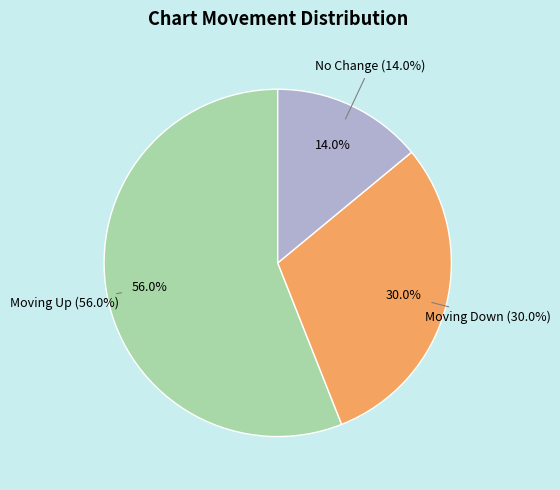

How many segments does this pie chart have?

3